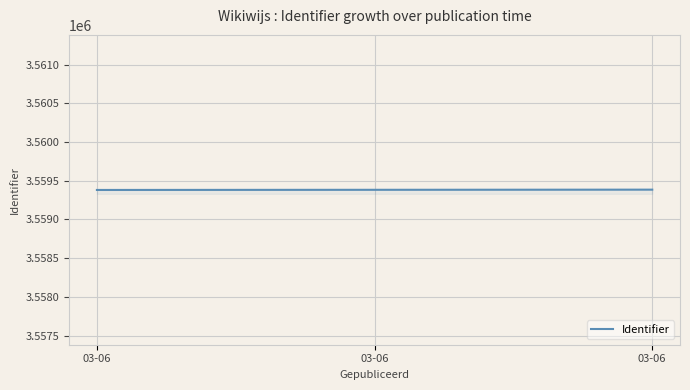

Does the chart have visible grid lines?

Yes